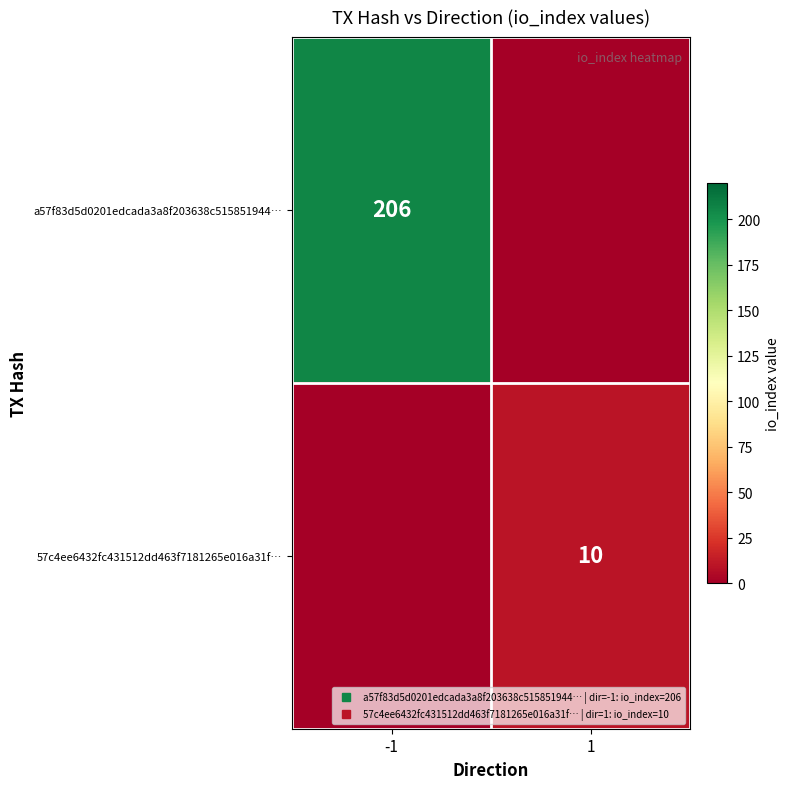

Which series changed the most between -1 and 1?

a57f83d5d0201edcada3a8f203638c515851944…